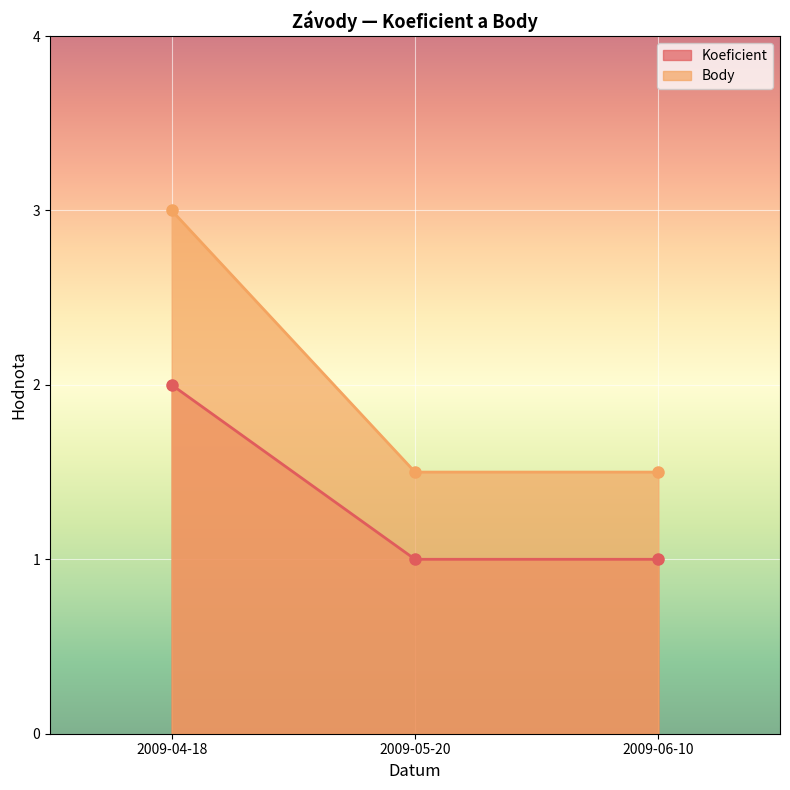

Rank the series at 2009-06-10 from lowest to highest value.

Koeficient, Body